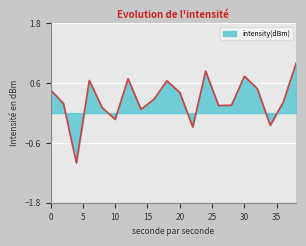

Does the chart display data point markers on the line(s)?

No